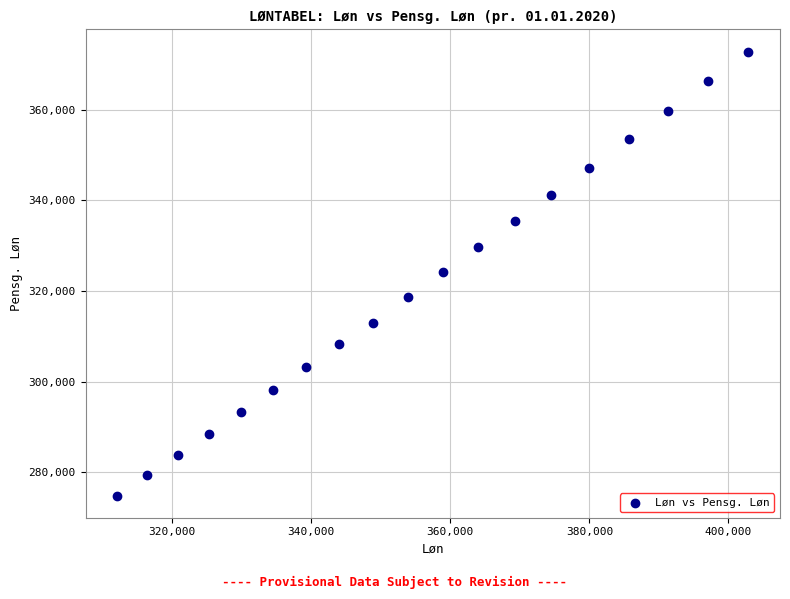

What is the range of X values (max minus min)?

90809